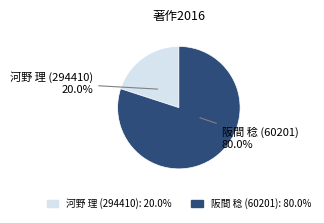

Which slice is the largest?

阪間 稔 (60201)